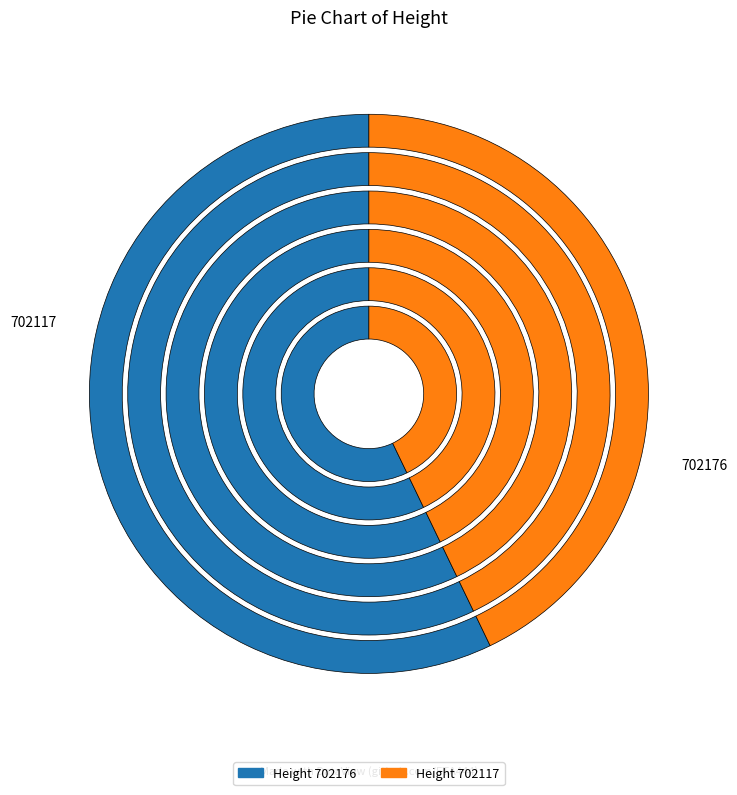

Which category has the smallest portion of the pie?

702117